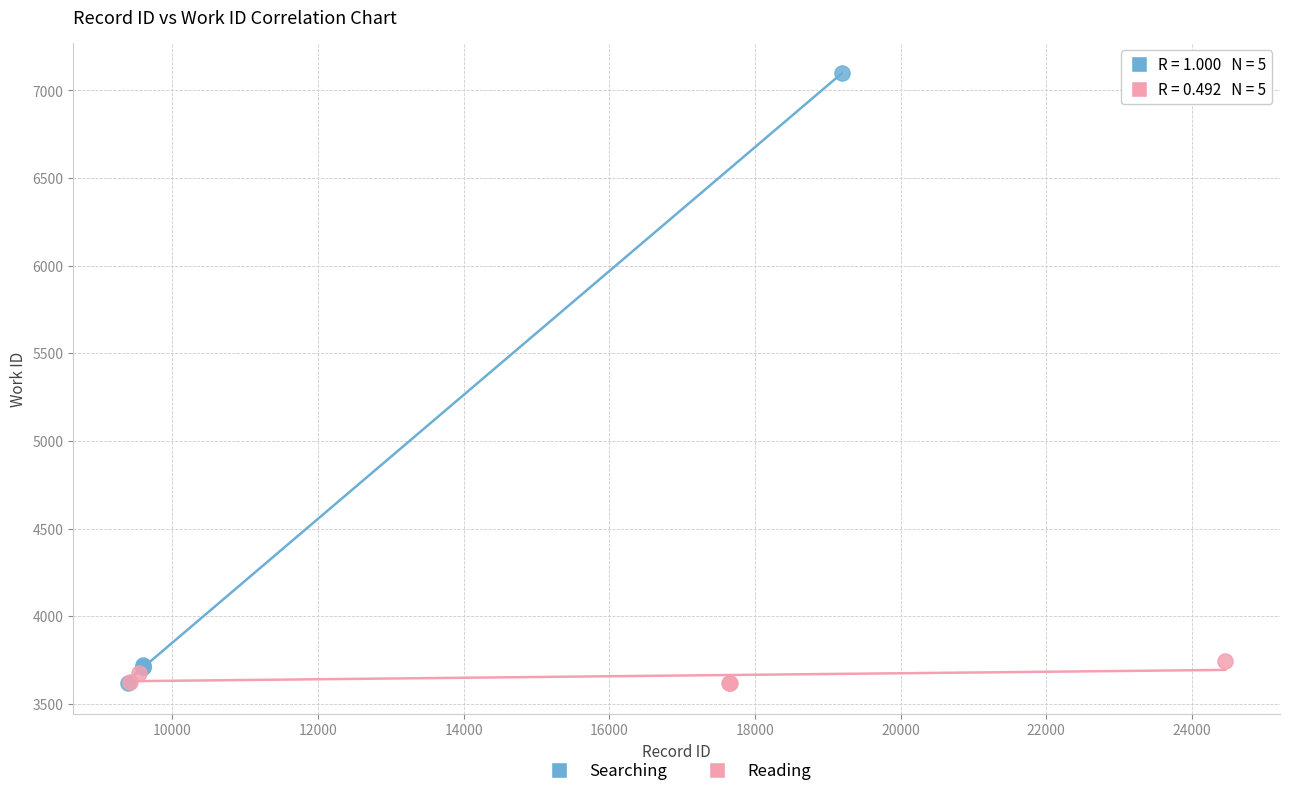

Which series reaches the maximum Y coordinate?

Searching